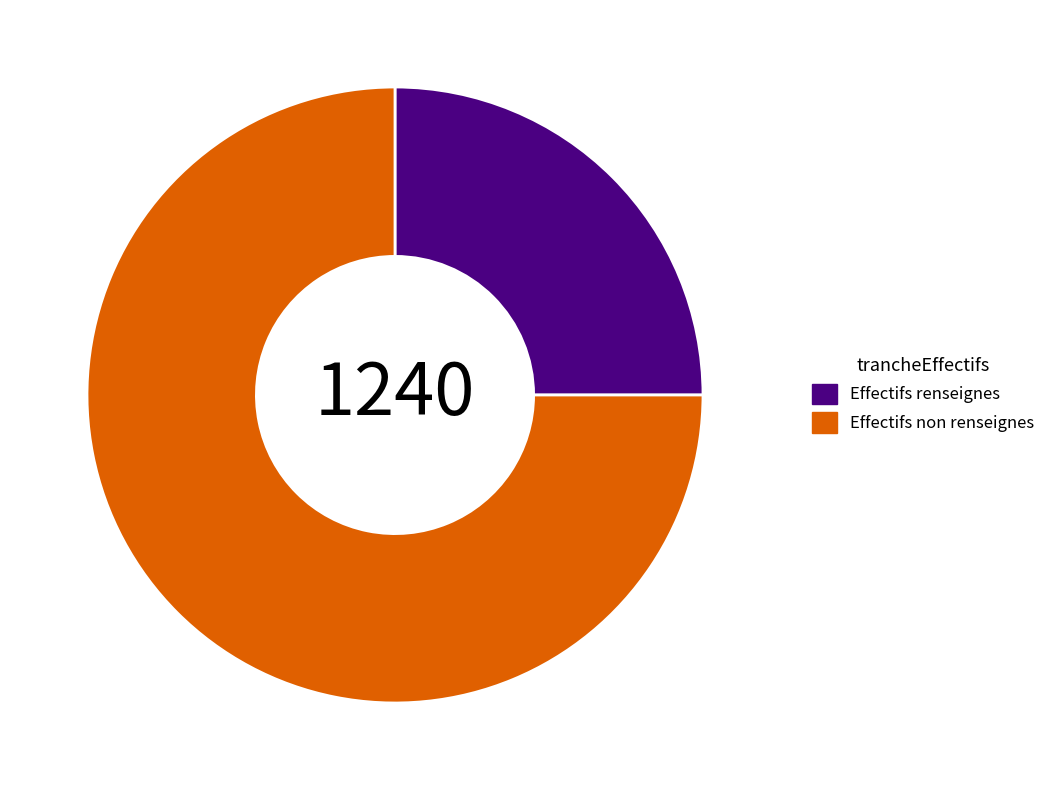

Is it true that Effectifs non renseignes is 75% of the pie?

True